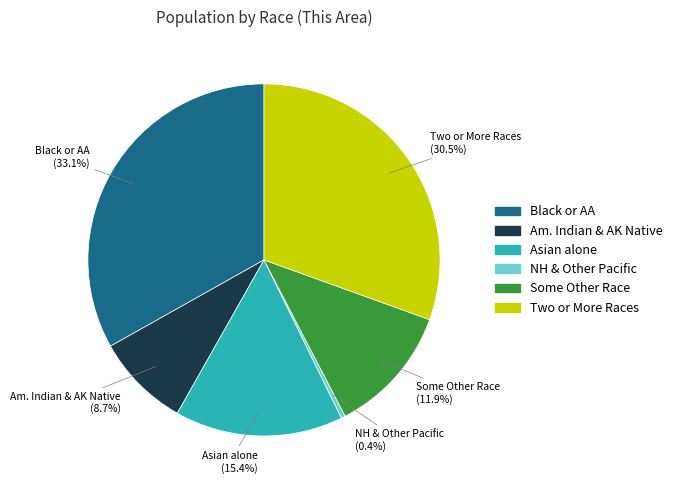

How many segments does this pie chart have?

6